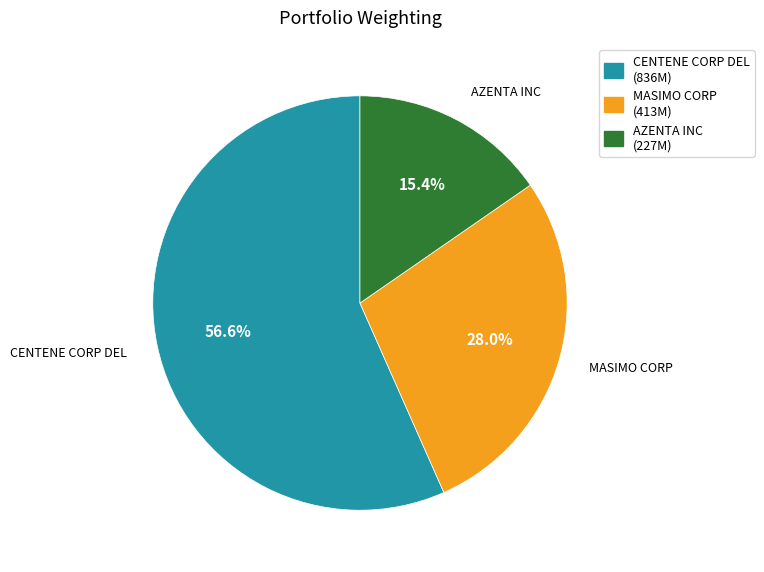

How many segments does this pie chart have?

3